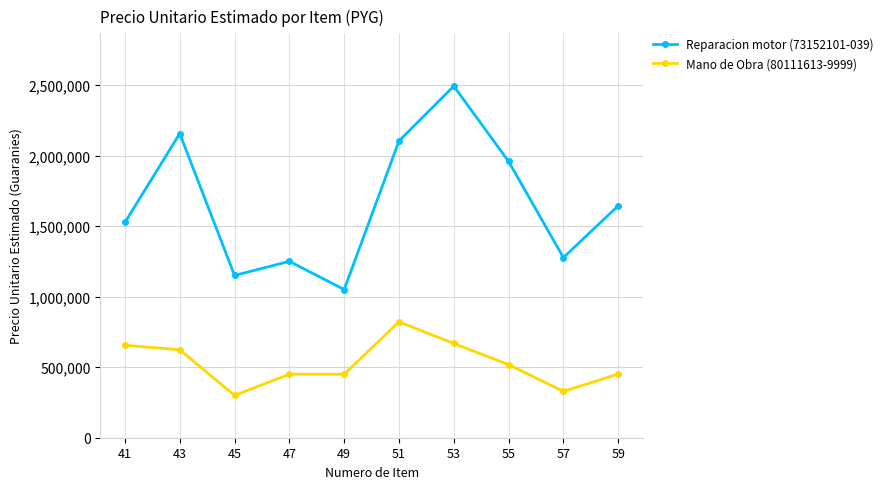

How many interior local valleys does the Reparacion motor (73152101-039) series have?

3